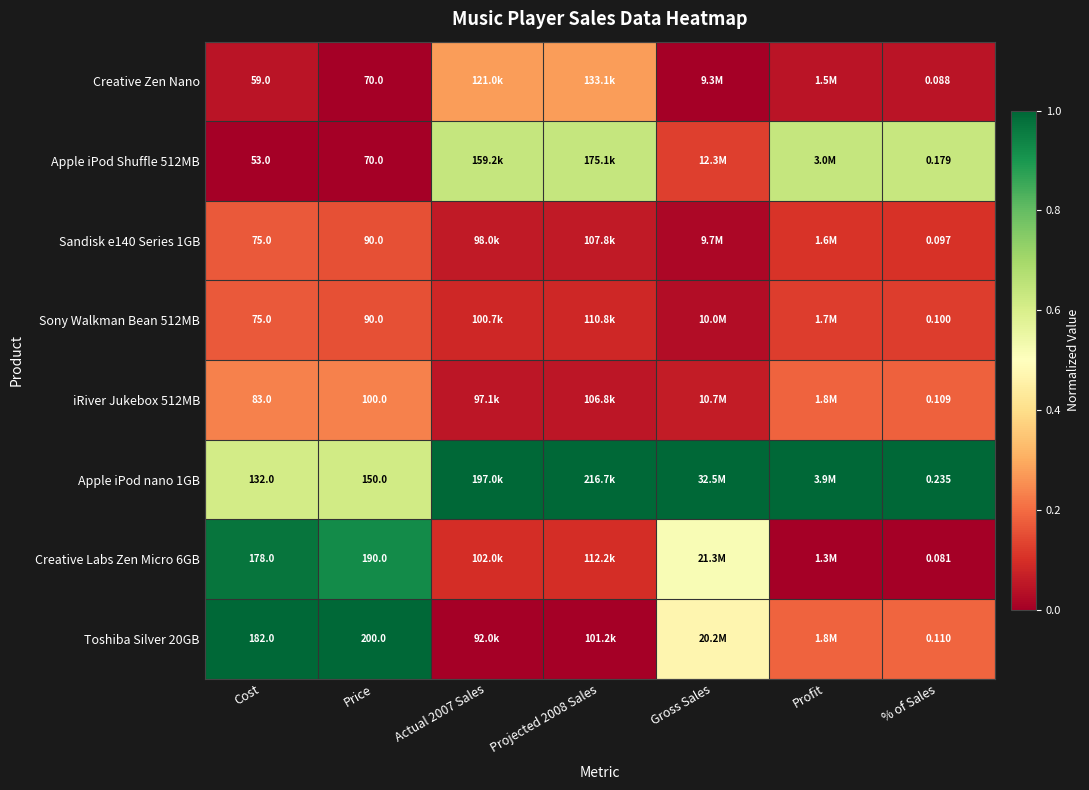

List the series in order of their peak value, lowest first.

Sandisk e140 Series 1GB, Sony Walkman Bean 512MB, iRiver Jukebox 512MB, Creative Zen Nano, Apple iPod Shuffle 512MB, Creative Labs Zen Micro 6GB, Apple iPod nano 1GB, Toshiba Silver 20GB